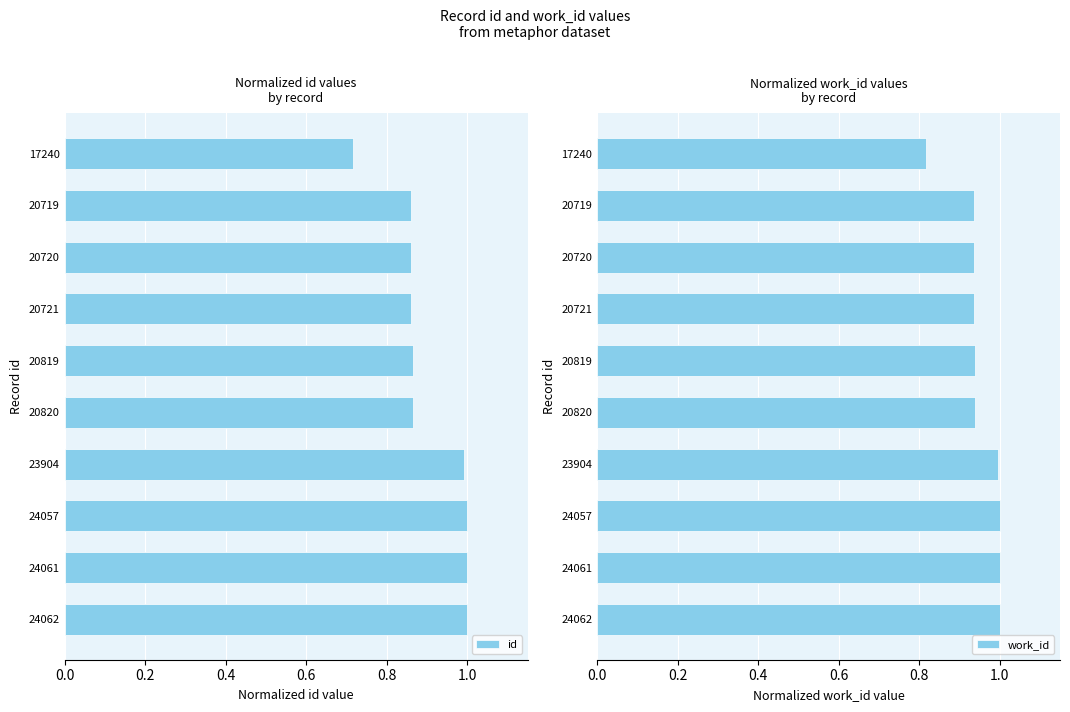

True or false: work_id has a value of 0.4 at 20819.

False